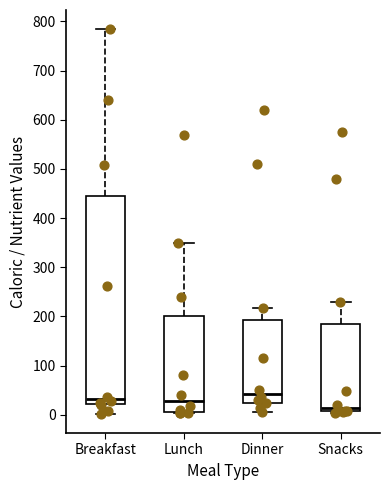

Reading left to right, transcribe this box plot: for each box, give where its median line is, the range the box spans, and where its two whiskers end, as read against the y-axis. The values are not printed on the chart, so give them approximately, as read against the axis.

Breakfast: median 30, box 20 to 450, whiskers 0 to 780
Lunch: median 30, box 10 to 200, whiskers 0 to 350
Dinner: median 40, box 20 to 190, whiskers 10 to 220
Snacks: median 10 (just above the box's lower edge), box 10 to 180, whiskers 0 to 230